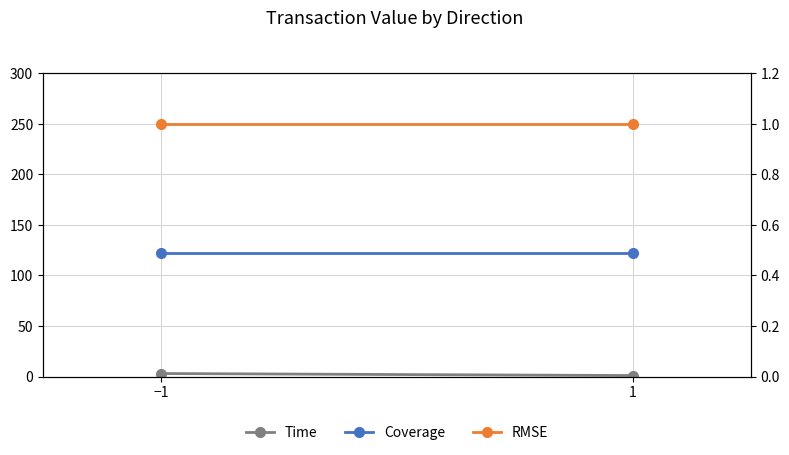

Which series has the largest total across all categories?

Coverage